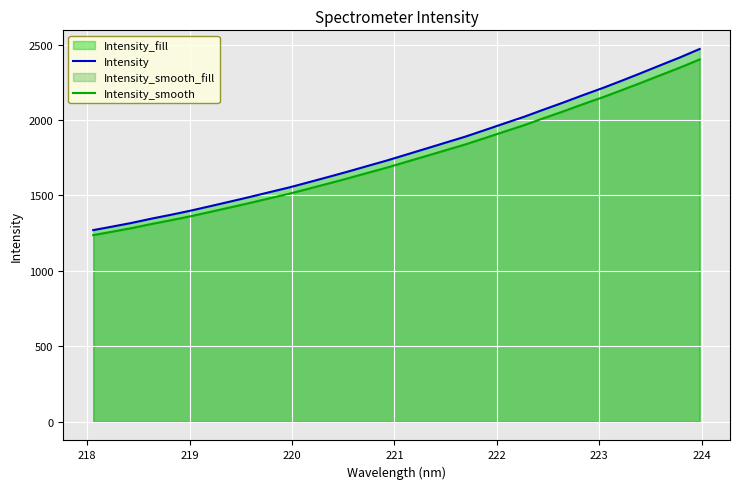

What is the difference between the maximum and minimum values in the Intensity_smooth series?

1164.5